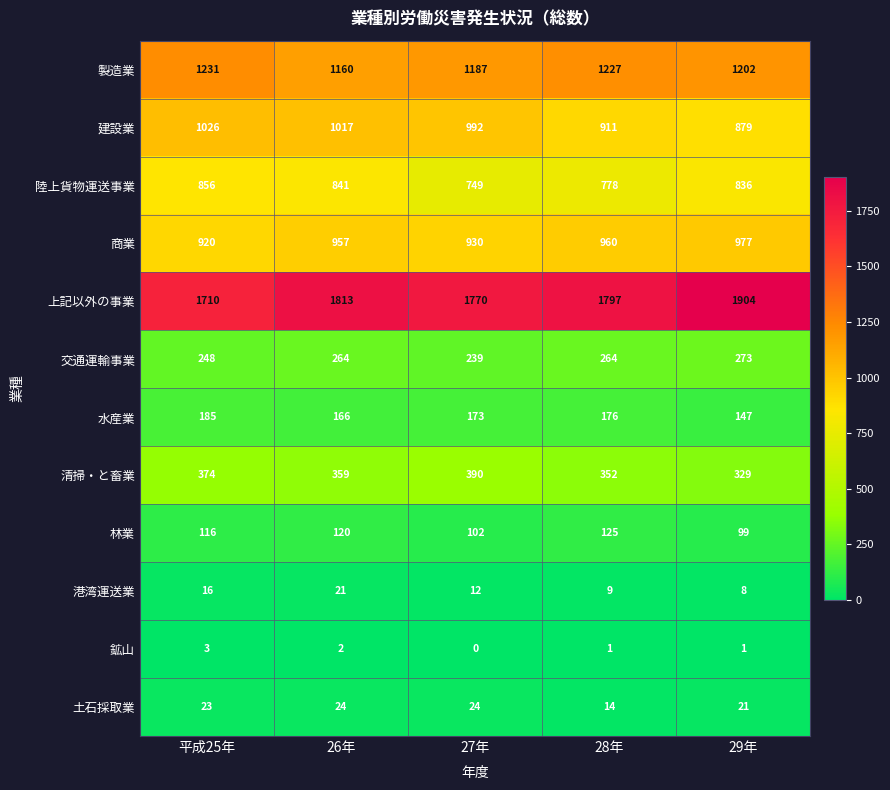

Count the 林業 values in the range 102 to 120.

3